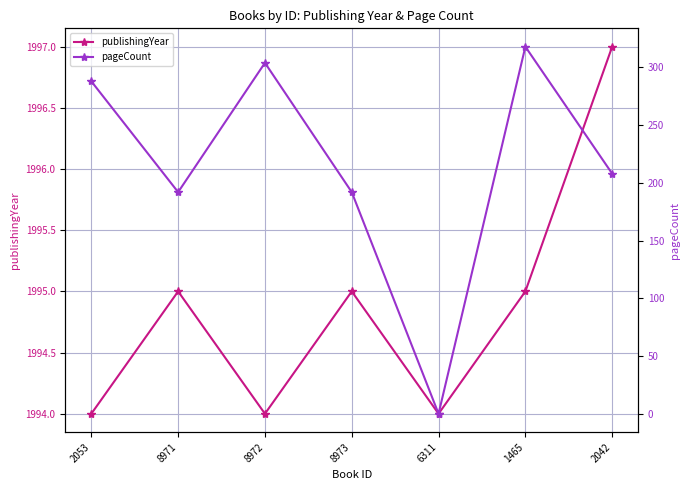

True or false: pageCount and publishingYear cross at least once.

False